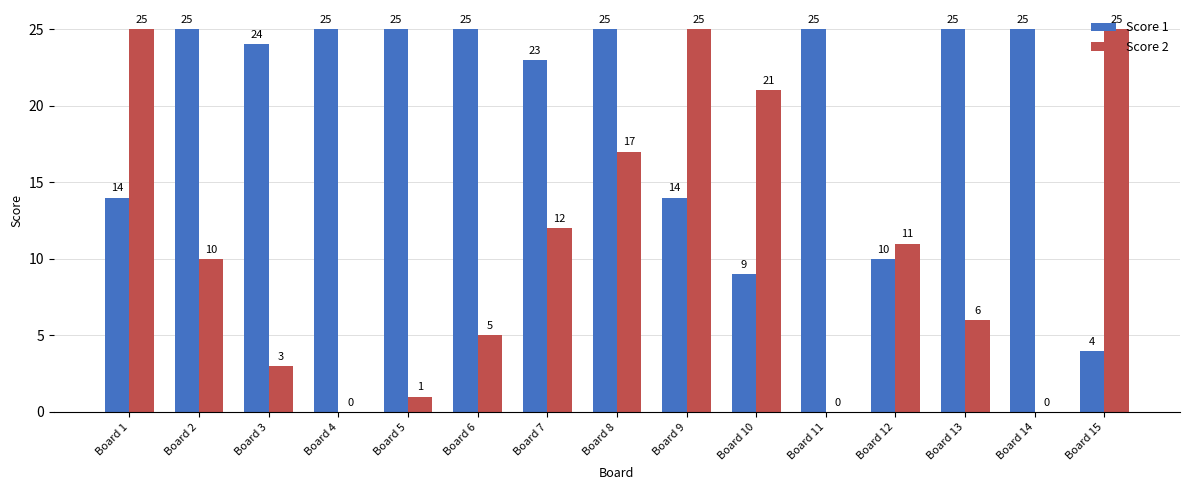

At which category is the sum across all series the highest?

Board 8